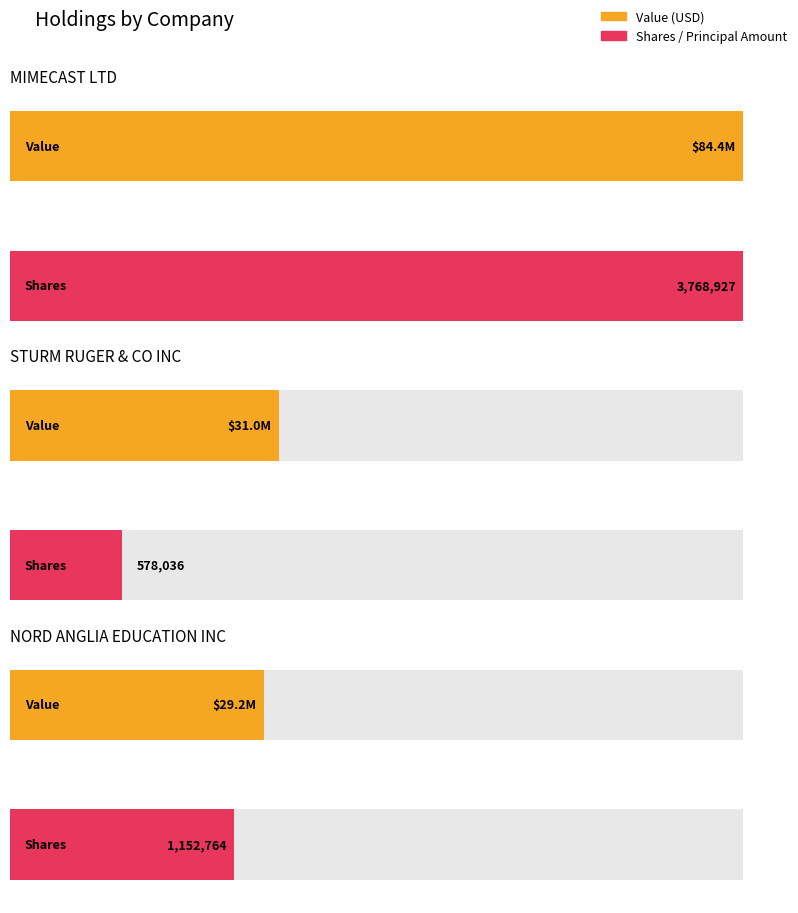

How many data points in Value are above 30954000?

1